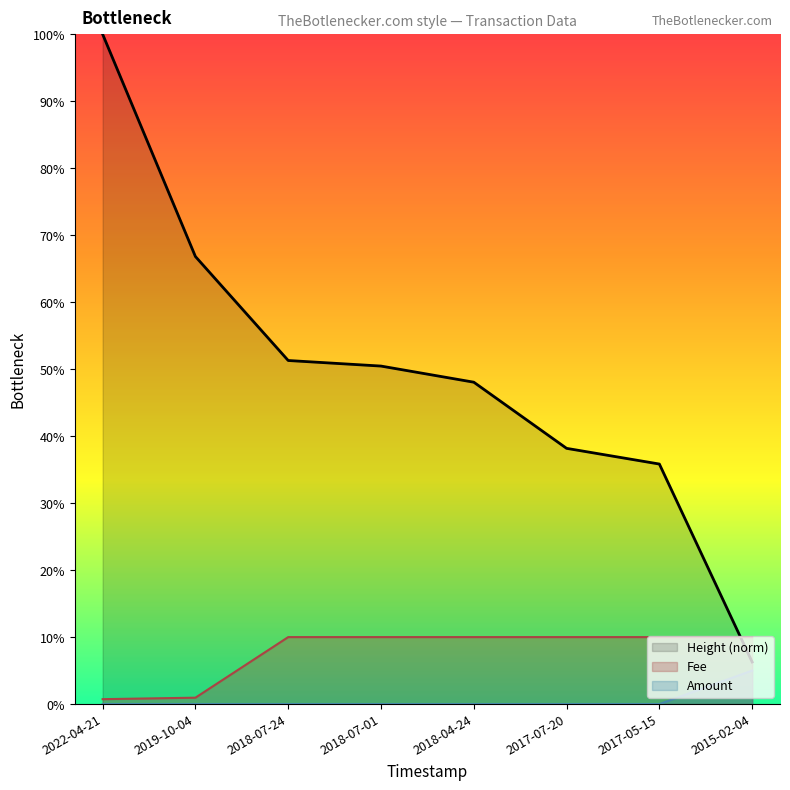

How many series are shown in this chart?

3